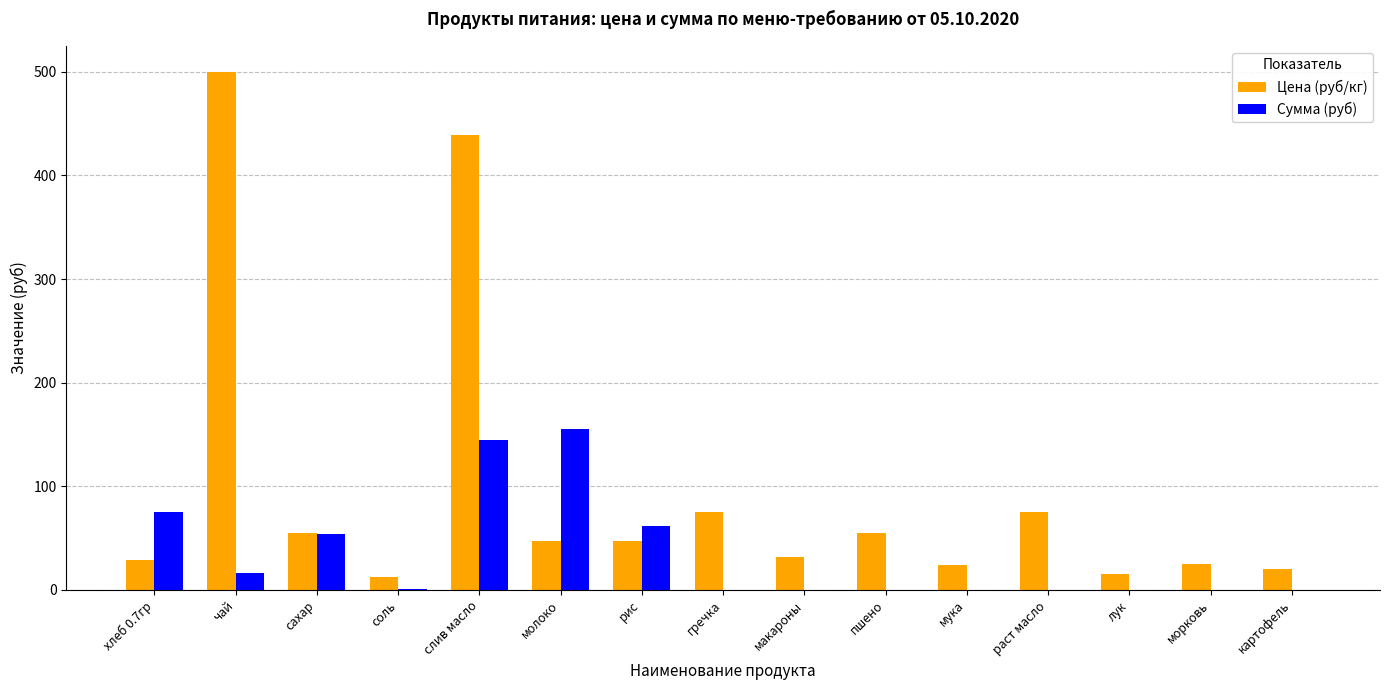

Which series has the largest total across all categories?

Цена (руб/кг)